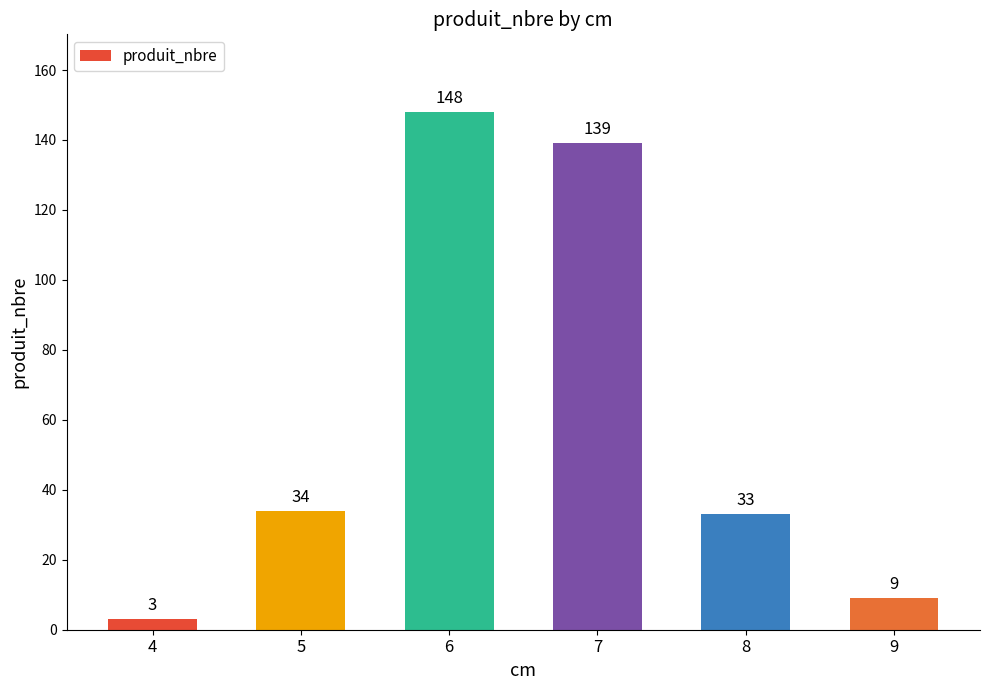

What is the value of the 3rd bar from the left?

148